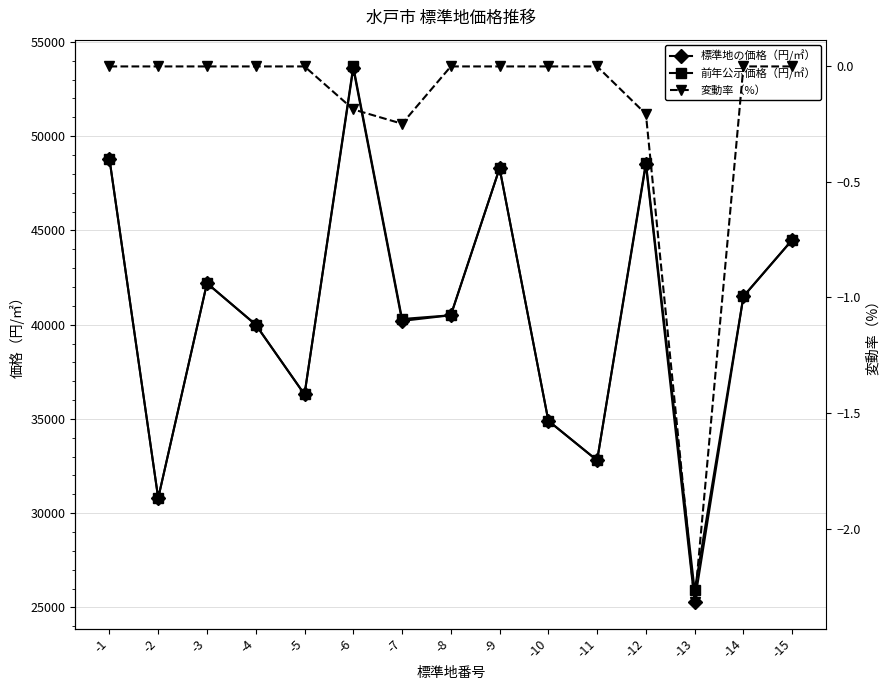

What is the average value of the 変動率（%） series?

-0.2